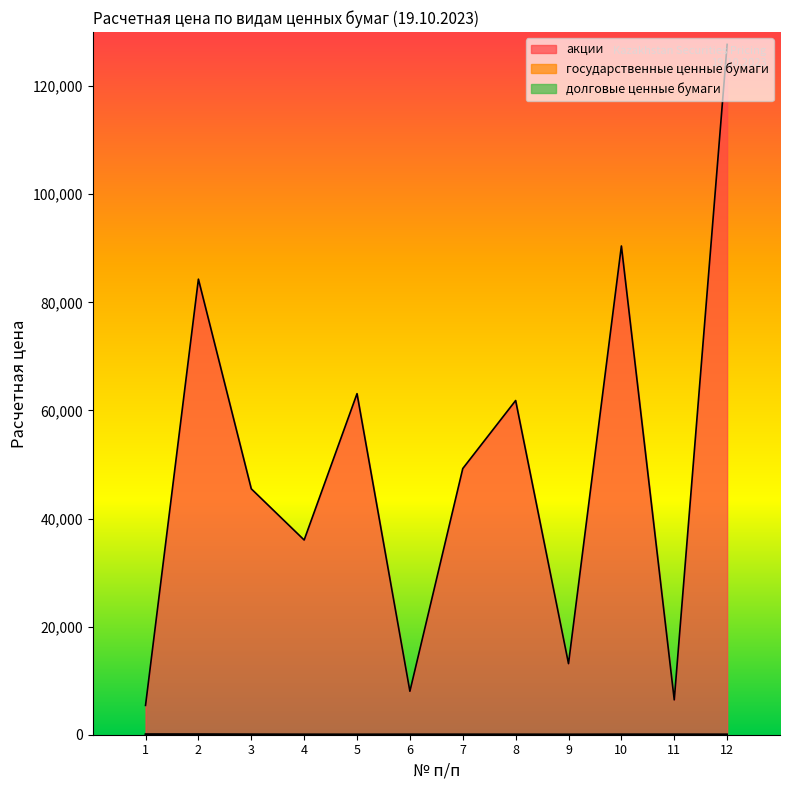

What are all the series names shown in the legend?

акции, государственные ценные бумаги, долговые ценные бумаги